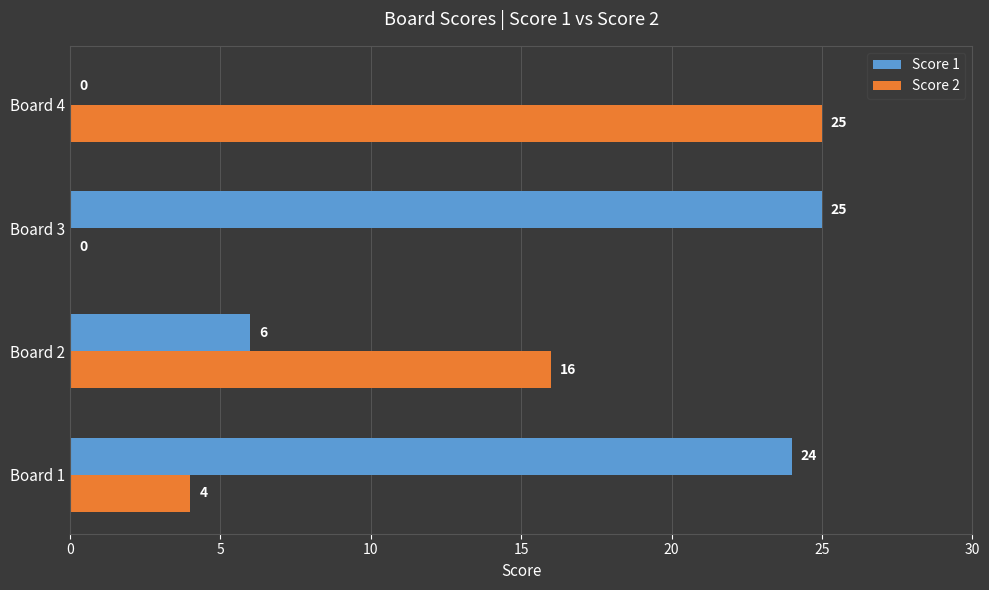

Where is Score 1 nearest to the value 12?

Board 2